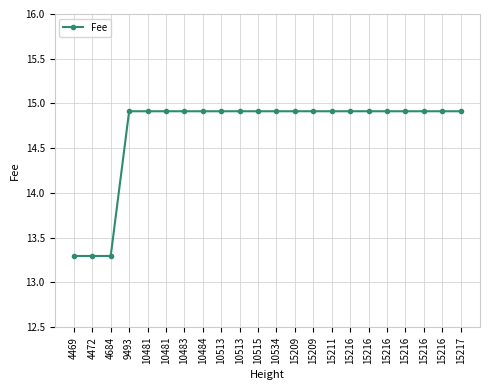

Does the chart have visible grid lines?

Yes